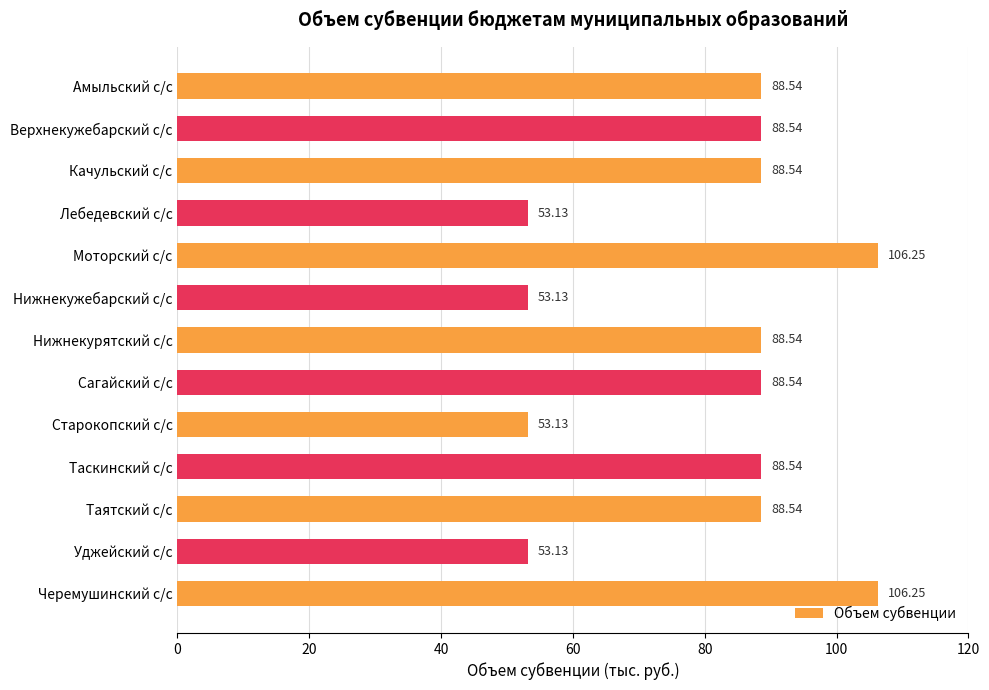

What is the label of the 1st bar from the top?

Амыльский с/с